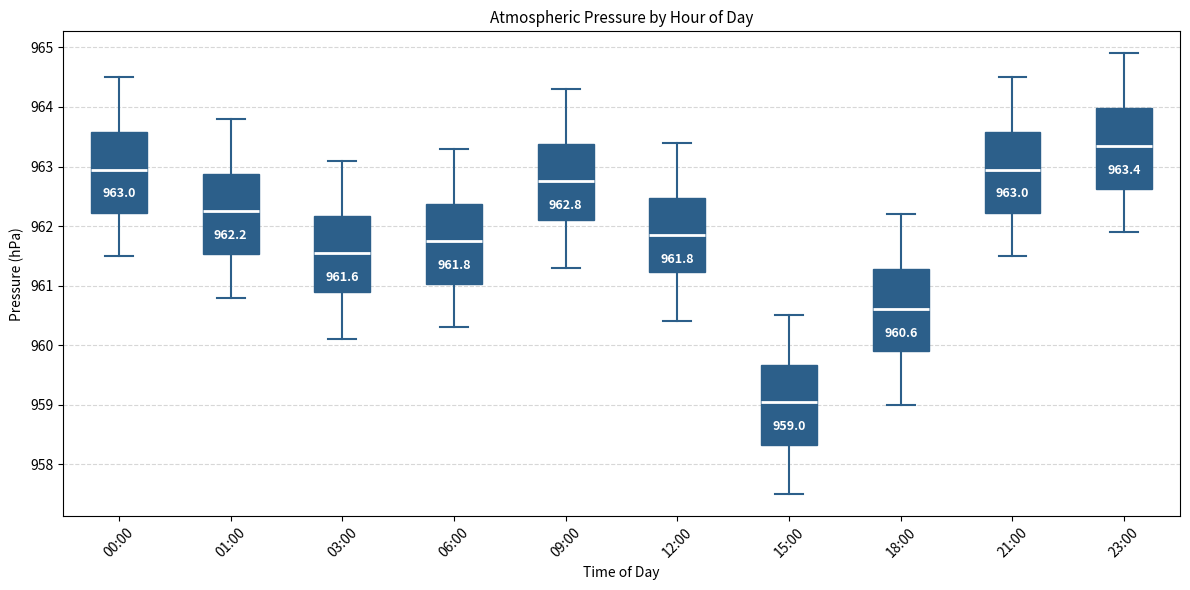

Which box's median line is the lowest?

15:00